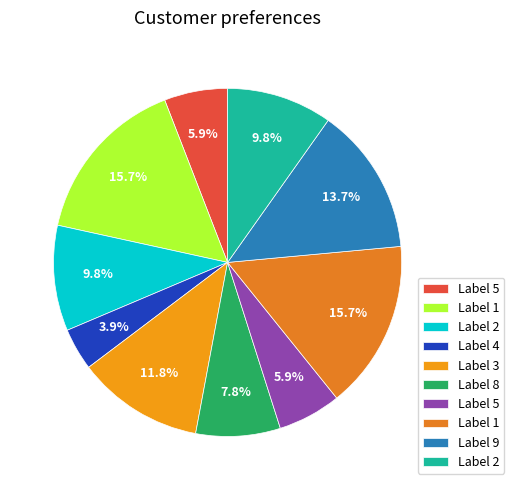

How many segments does this pie chart have?

10